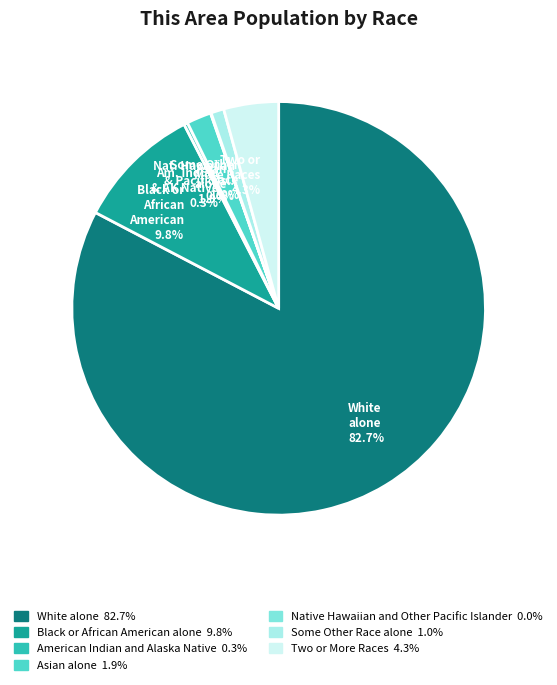

Which has a higher value, White alone 82.7% or Two or More Races 4.3%?

White alone 82.7%